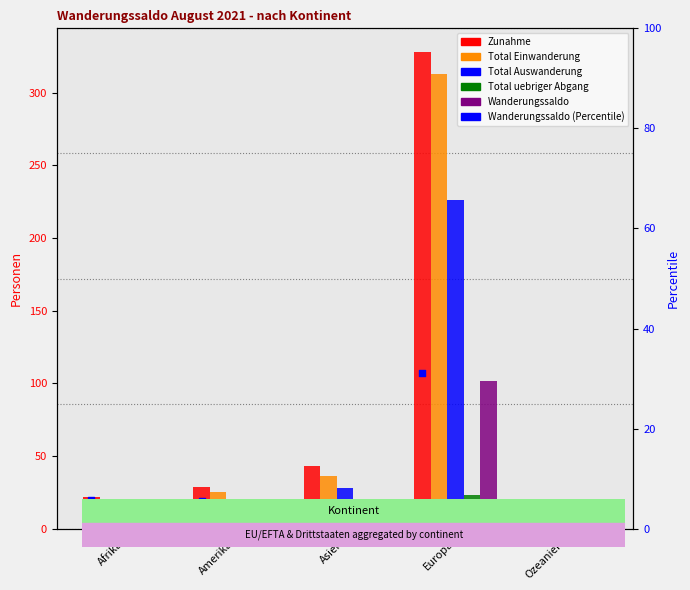

Which series reaches the minimum Y coordinate?

Total uebriger Abgang